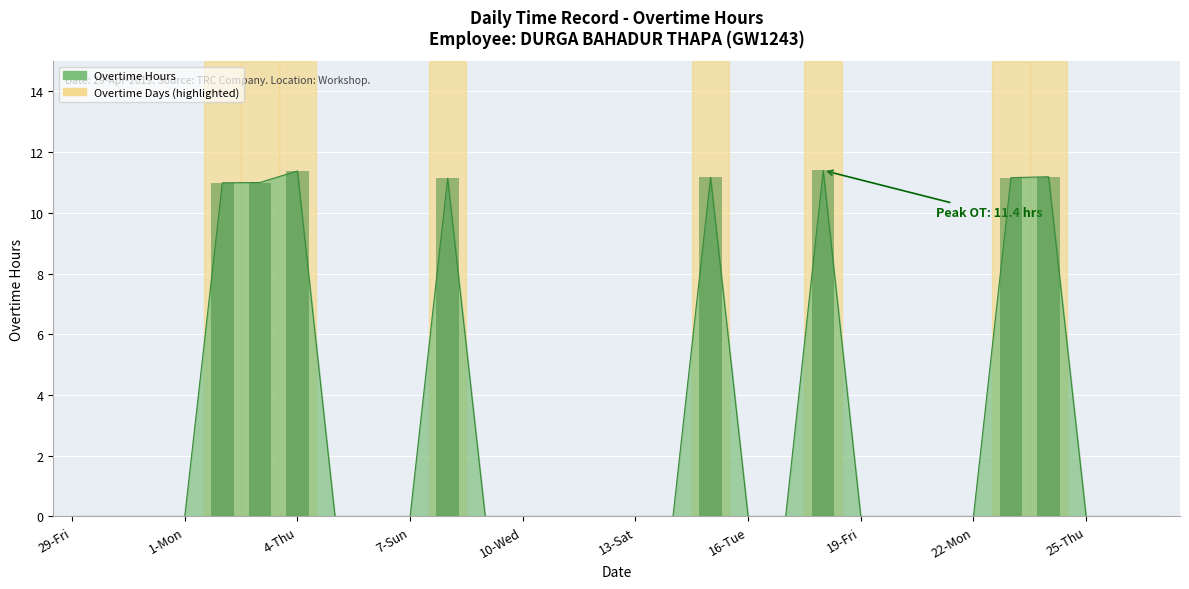

Reading right to left, extract all data points from this chart.

27-Sat=0.0	26-Fri=0.0	25-Thu=0.0	24-Wed=11.2	23-Tue=11.2	22-Mon=0.0	21-Sun=0.0	20-Sat=0.0	19-Fri=0.0	18-Thu=11.4	17-Wed=0.0	16-Tue=0.0	15-Mon=11.2	14-Sun=0.0	13-Sat=0.0	12-Fri=0.0	11-Thu=0.0	10-Wed=0.0	9-Tue=0.0	8-Mon=11.1	7-Sun=0.0	6-Sat=0.0	5-Fri=0.0	4-Thu=11.4	3-Wed=11.0	2-Tue=11.0	1-Mon=0.0	31-Sun=0.0	30-Sat=0.0	29-Fri=0.0